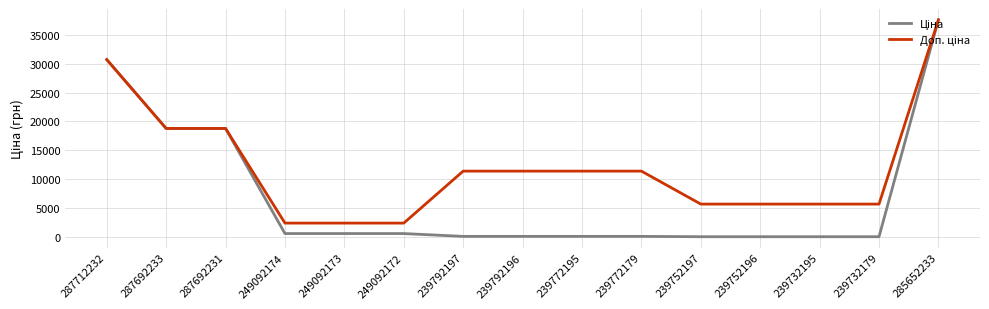

Does the chart display data point markers on the line(s)?

No